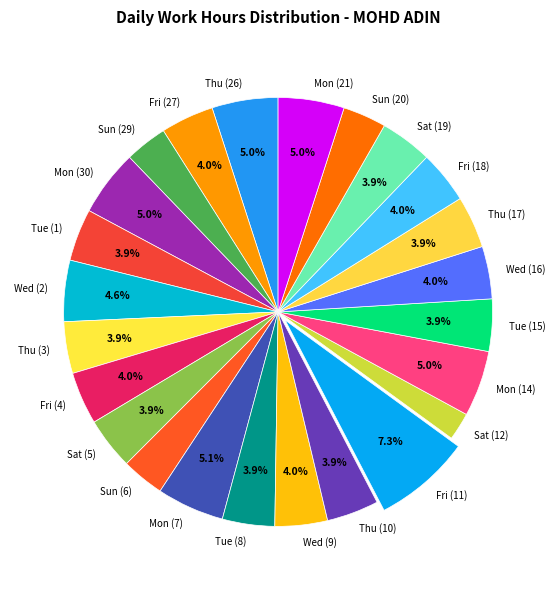

Is Mon (21) the majority of the pie?

No